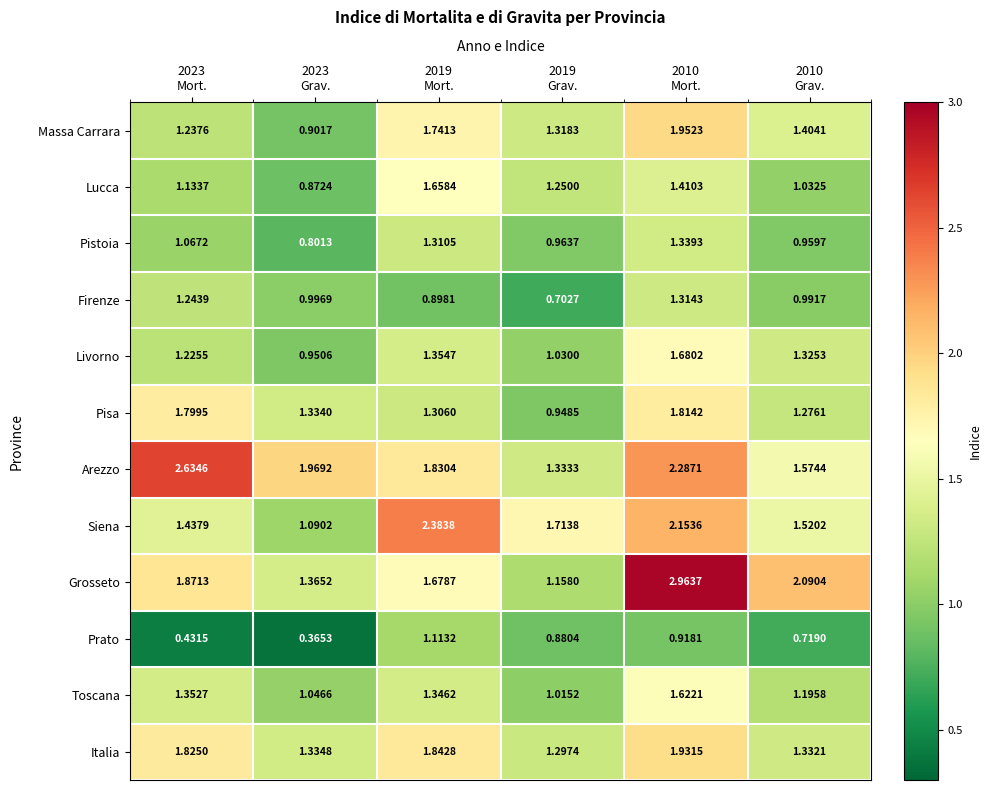

Which series has the largest range (max minus min)?

Grosseto